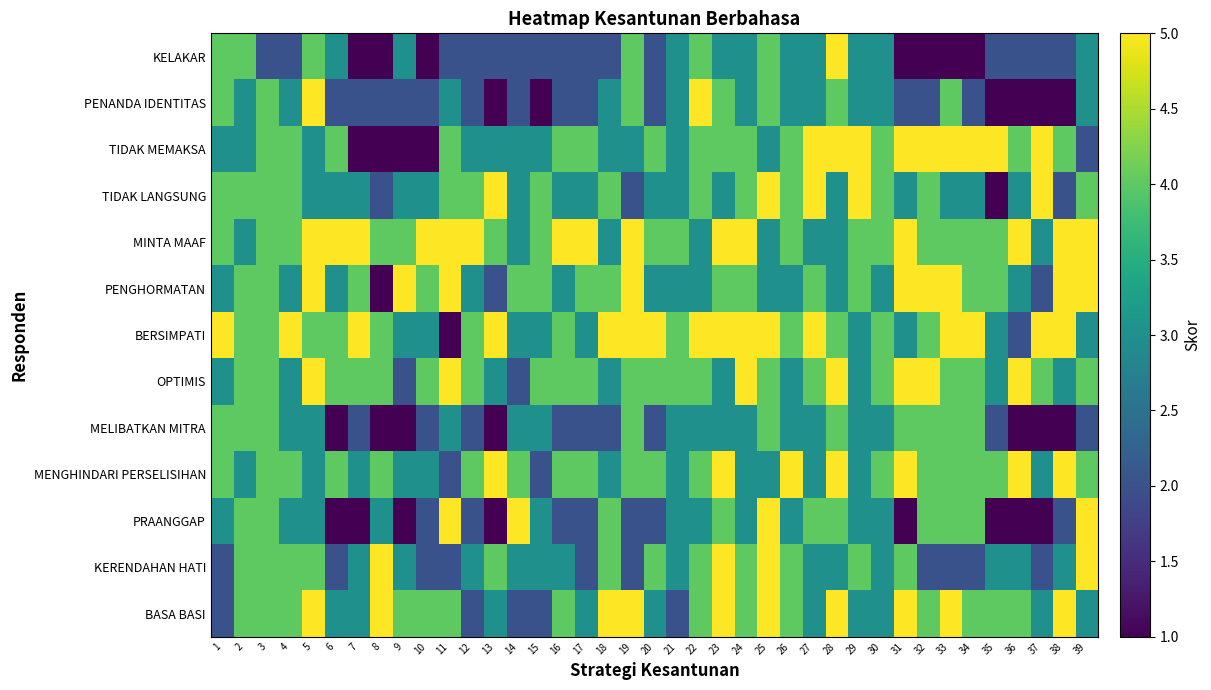

What is the spread (max minus min) of values at 37?

4